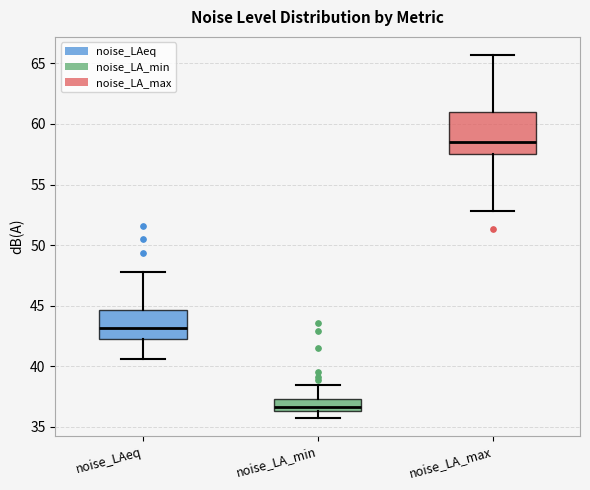

Where does the lower whisker of the box for noise_LA_min end on the y-axis? The values are not printed on the chart, so give them approximately, as read against the axis.

36.0